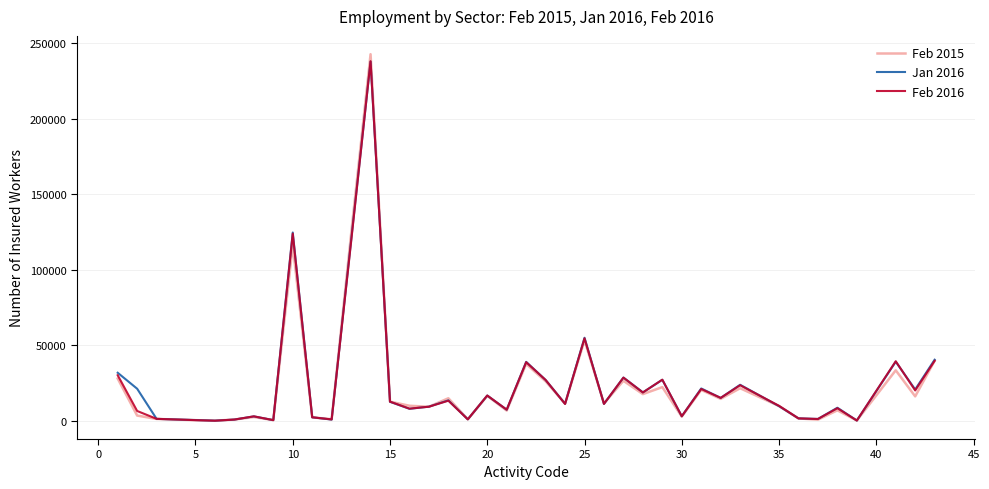

What is the maximum value shown in the chart?

242818